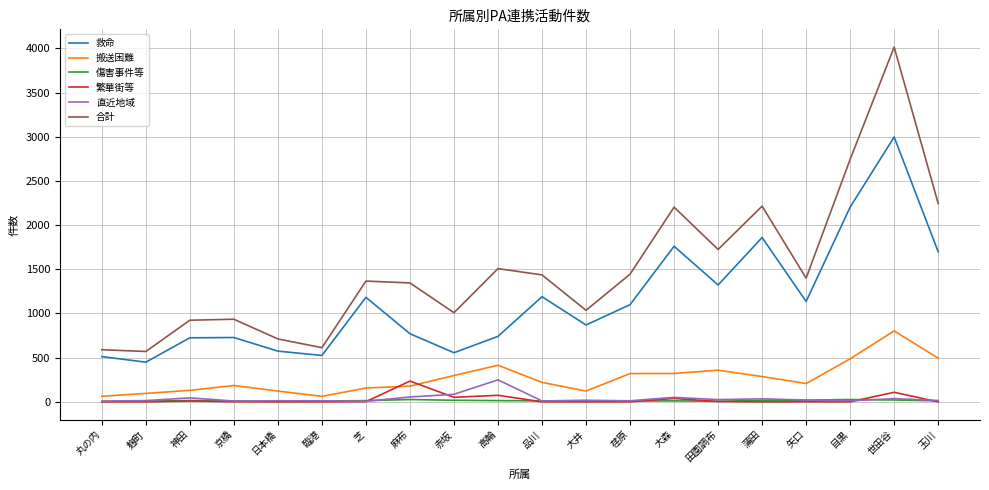

Where does the 傷害事件等 series first go above 13?

神田